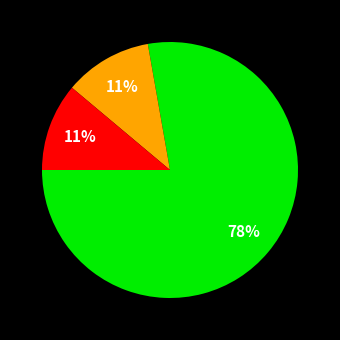

Is there any slice that represents more than half of the pie?

Yes